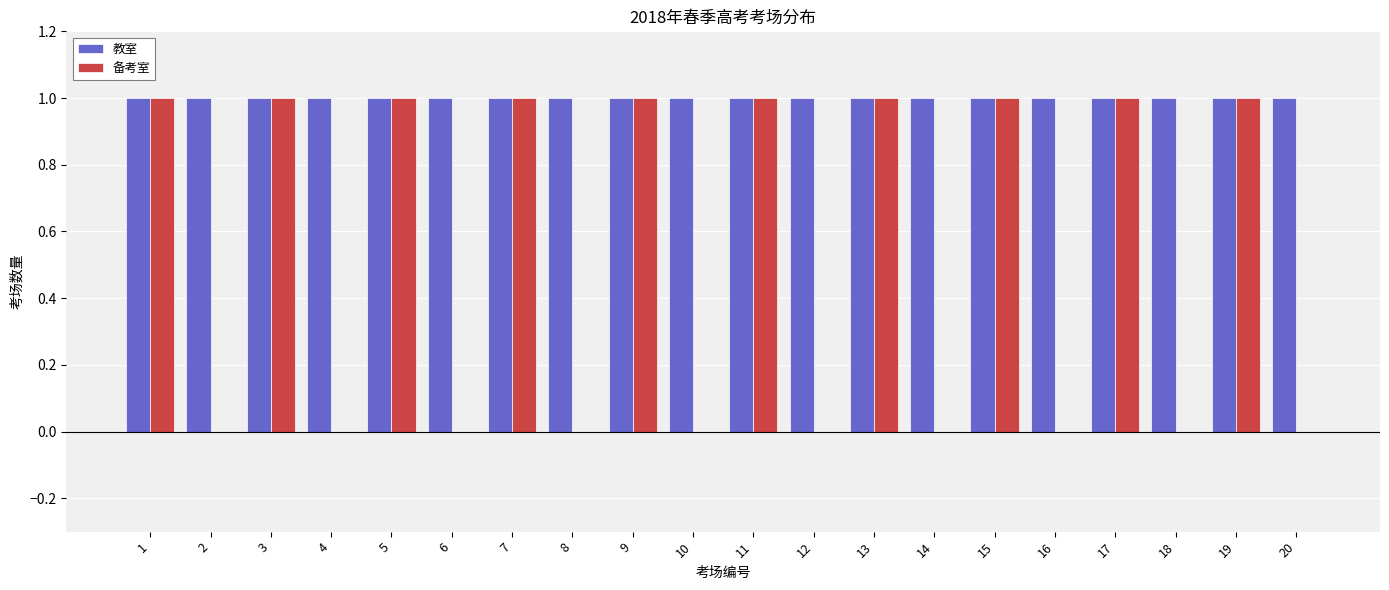

Is the value of 备考室 at 18 greater than the value of 教室 at 10?

No